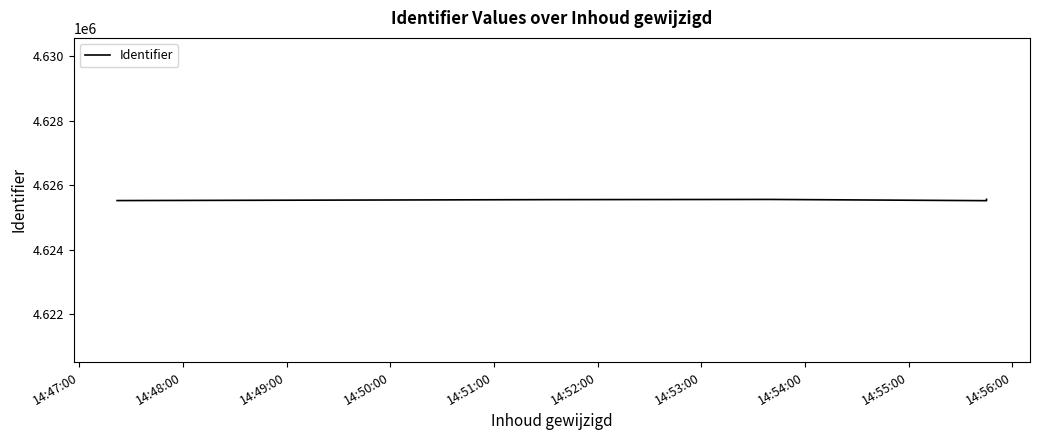

What is the sum of all values?

23127710